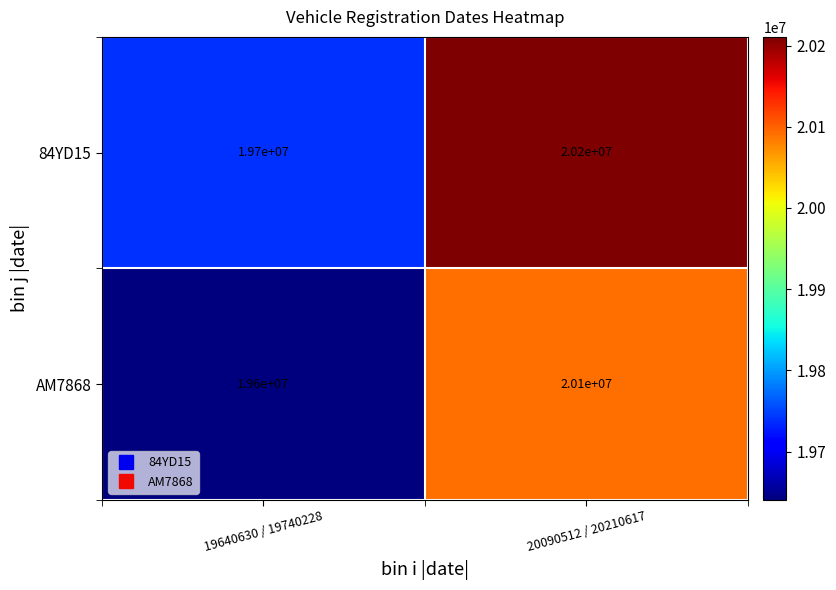

How many categories are shown in the chart?

2